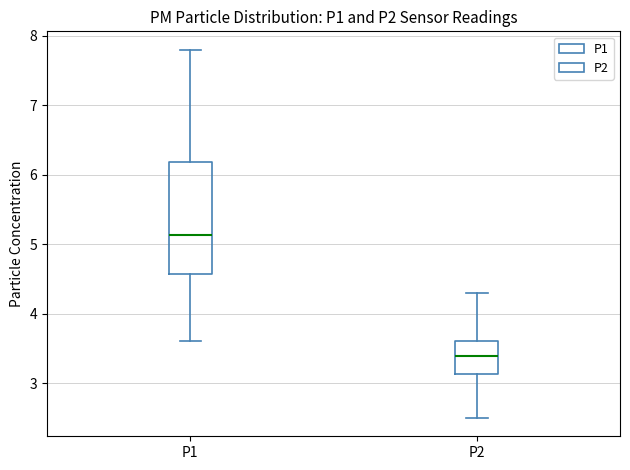

Reading left to right, read every box against the y-axis: the position of its median line, the range the box covers, and the ends of its whiskers. The values are not printed on the chart, so give them approximately, as read against the axis.

P1: median 5.1, box 4.6 to 6.2, whiskers 3.6 to 7.8
P2: median 3.4, box 3.1 to 3.6, whiskers 2.5 to 4.3